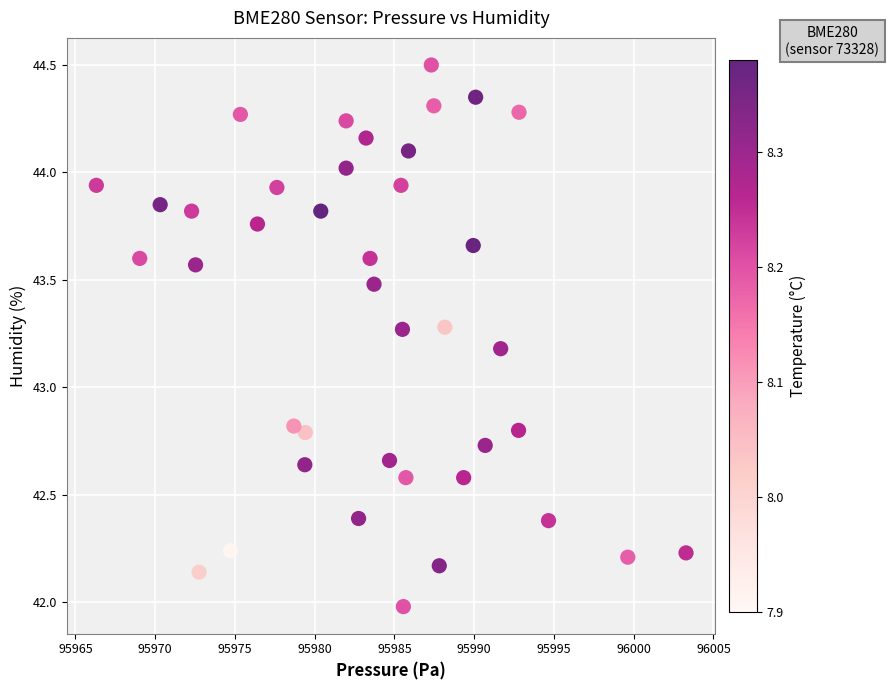

What is the range of Y values (max minus min)?

2.5